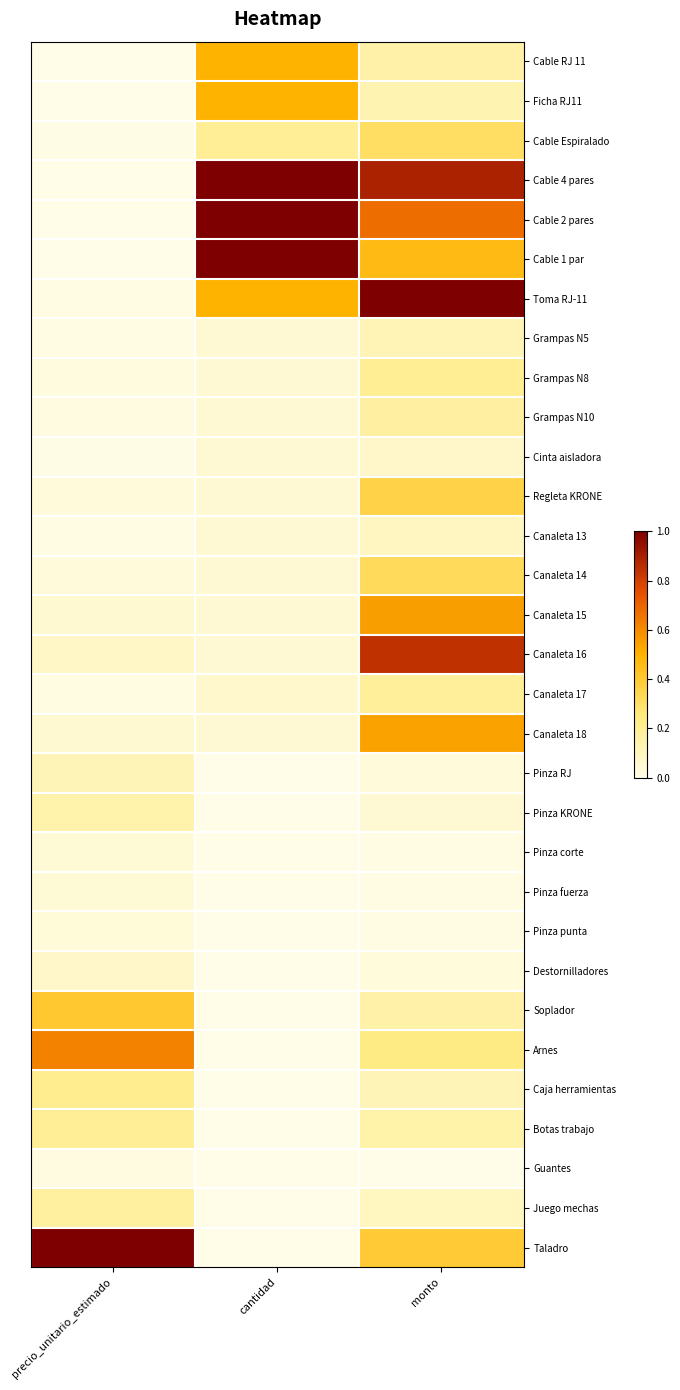

Which has a higher value, cantidad or monto?

cantidad